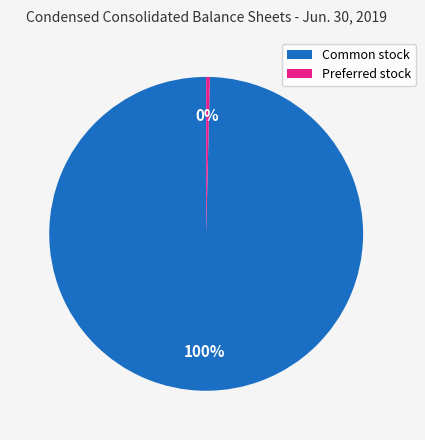

Is the sum of Common stock and Preferred stock greater than half?

Yes